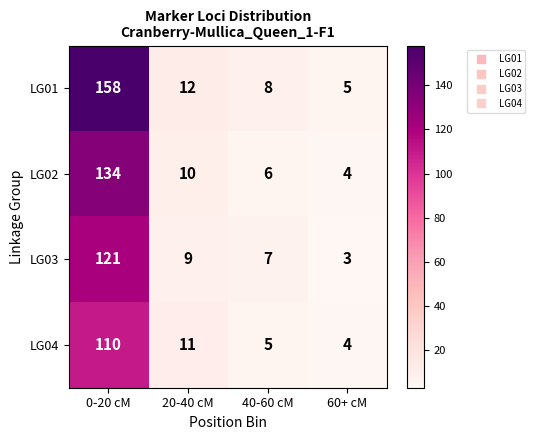

List the series in order of their peak value, highest first.

LG01, LG02, LG03, LG04